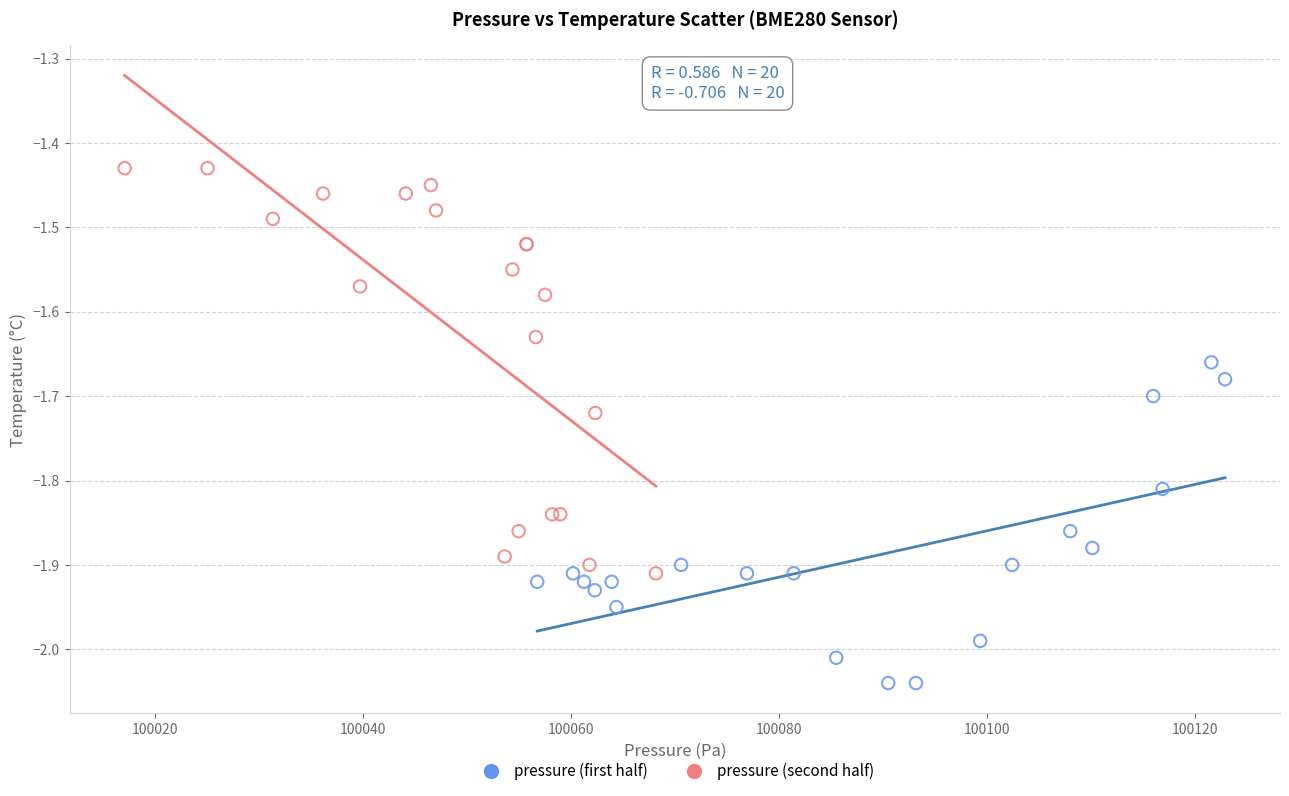

Which series reaches the maximum Y coordinate?

pressure (second half)